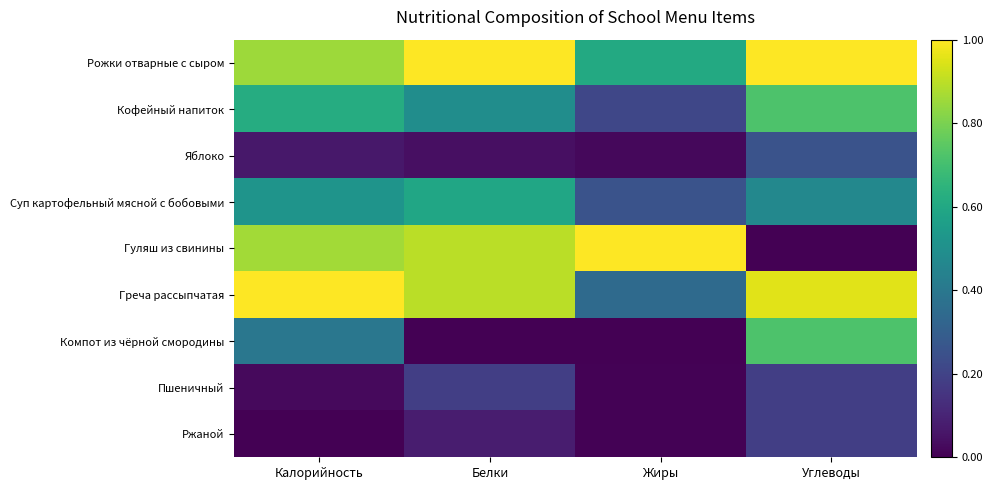

Which series has the widest spread of values?

Гуляш из свинины